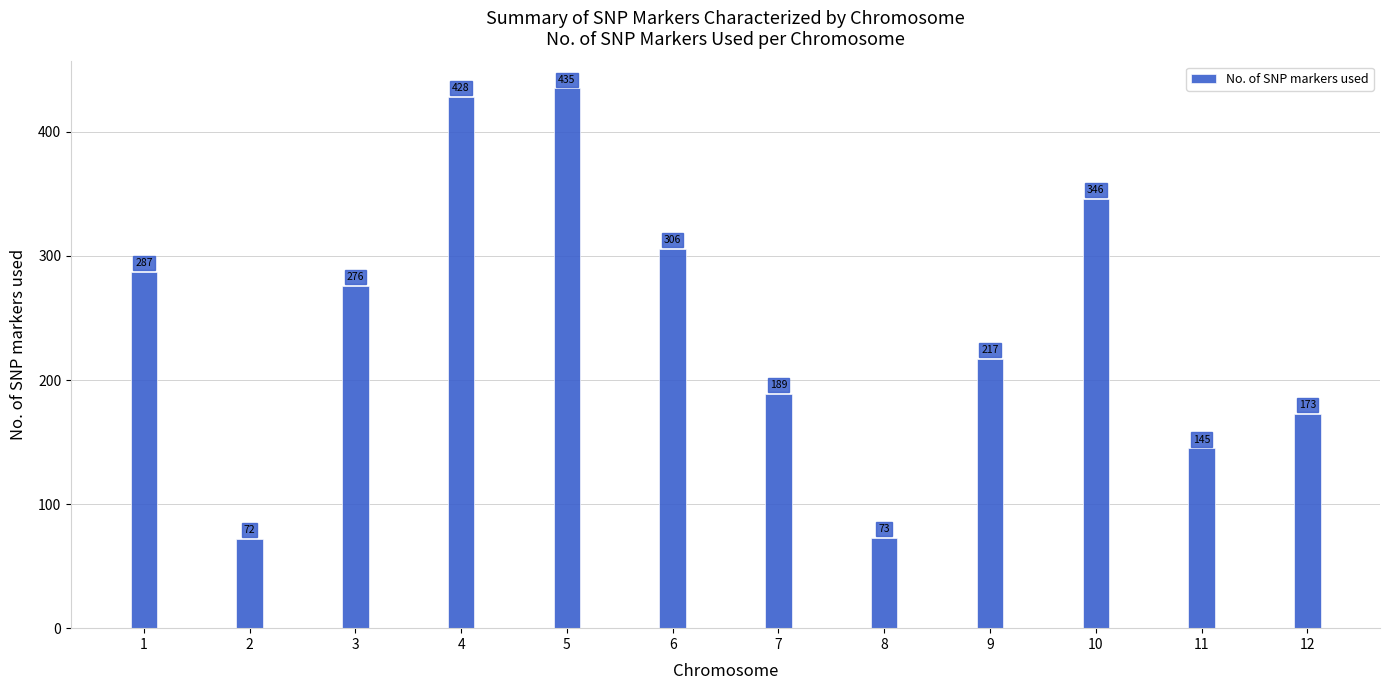

The chart shows a value of 194 at 11. True or false?

False